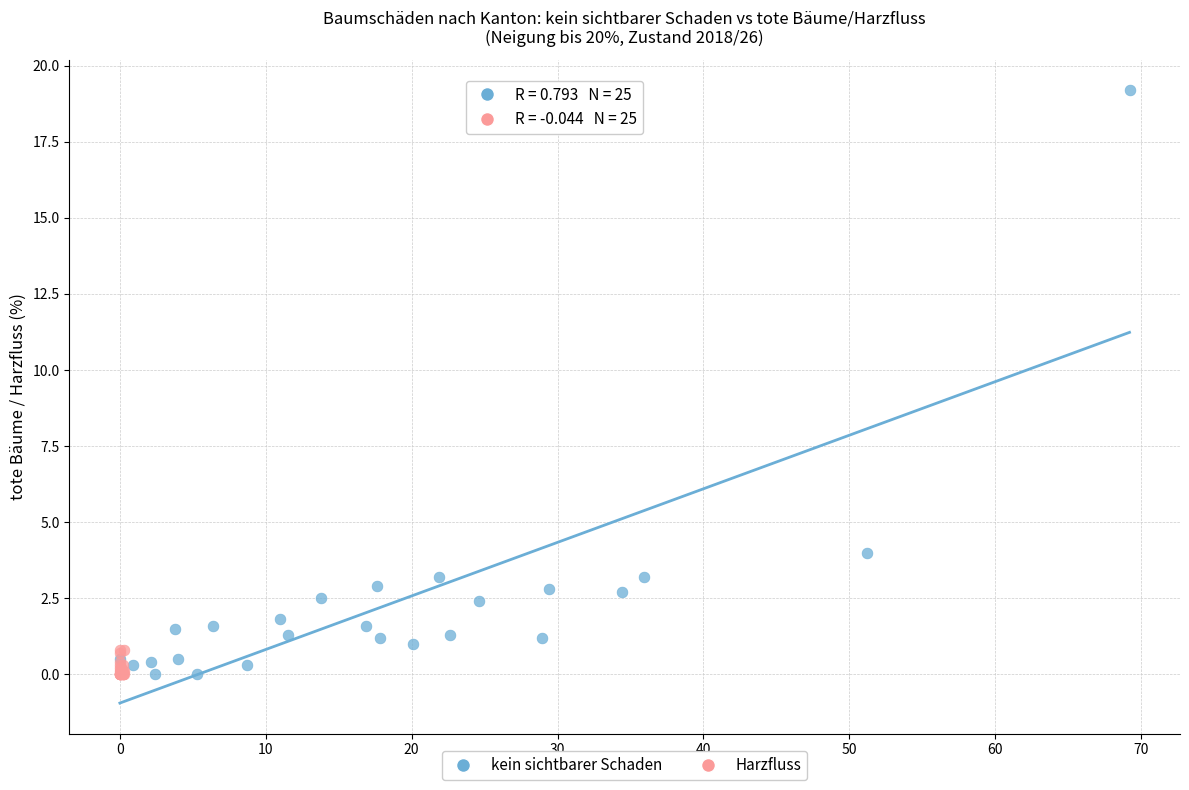

Which series contains the highest Y value?

kein sichtbarer Schaden